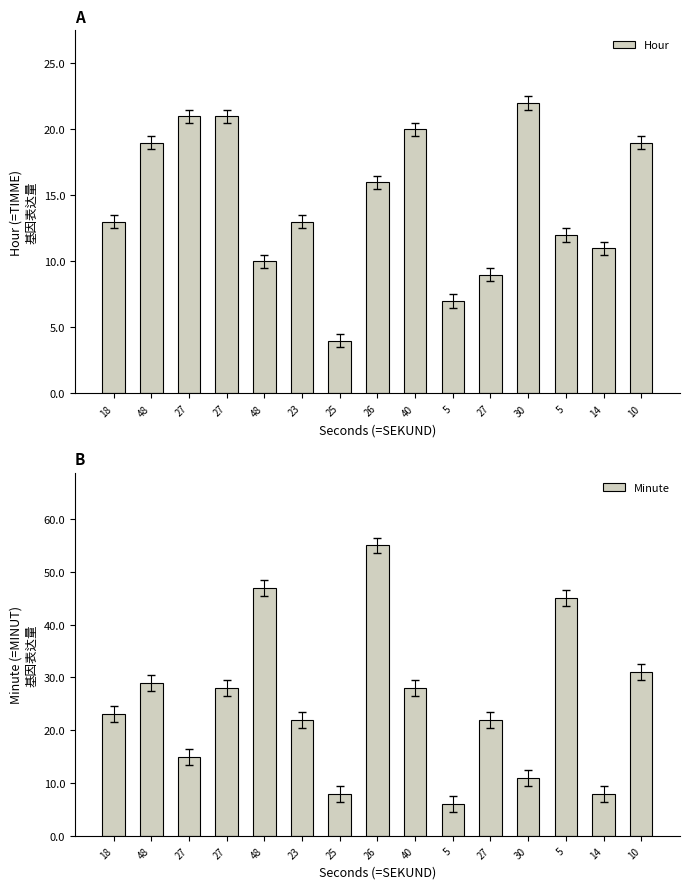

Which has a higher value, 5 or 18?

18